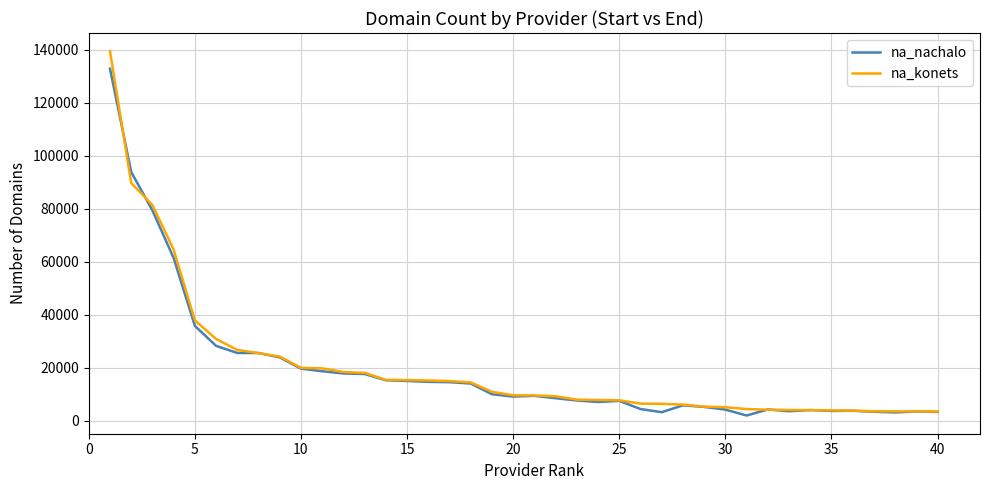

What is the greatest value displayed?

139493